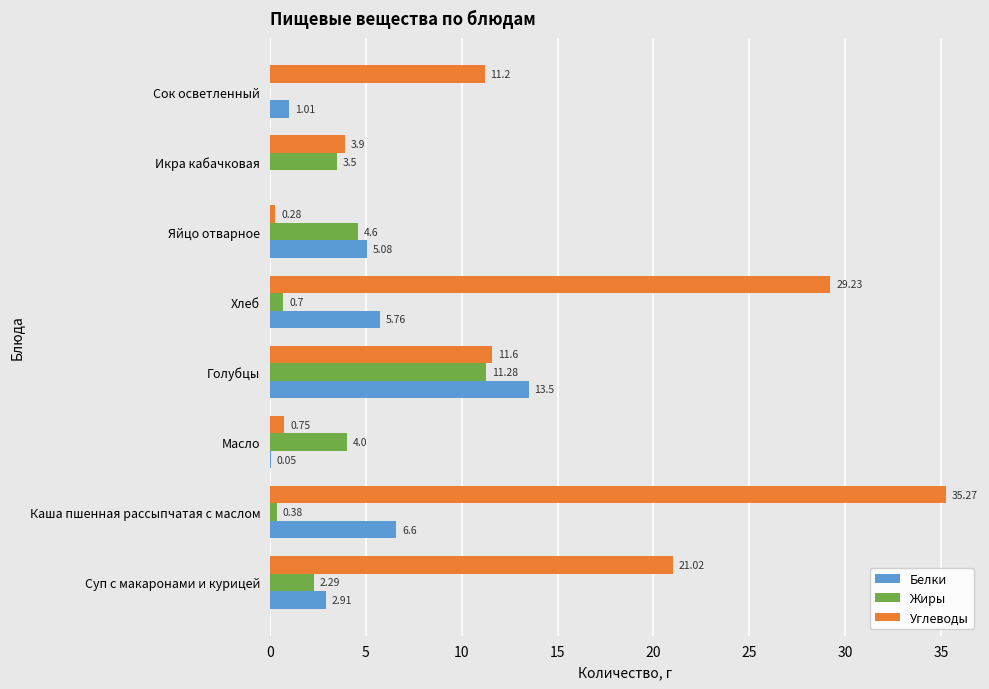

Which category has the highest value across all series?

Каша пшенная рассыпчатая с маслом